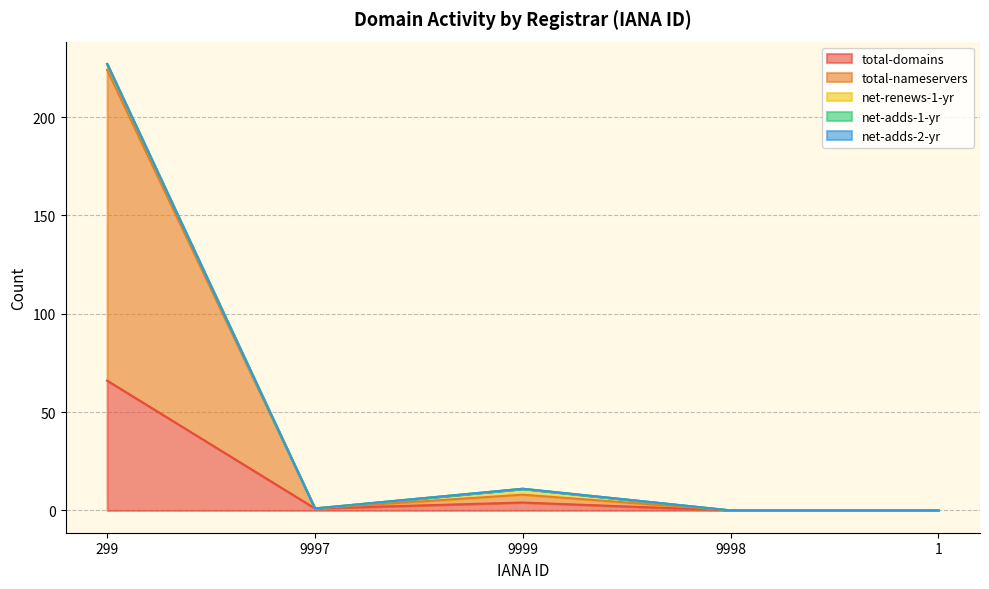

Which series changed the most between 299 and 1?

total-nameservers